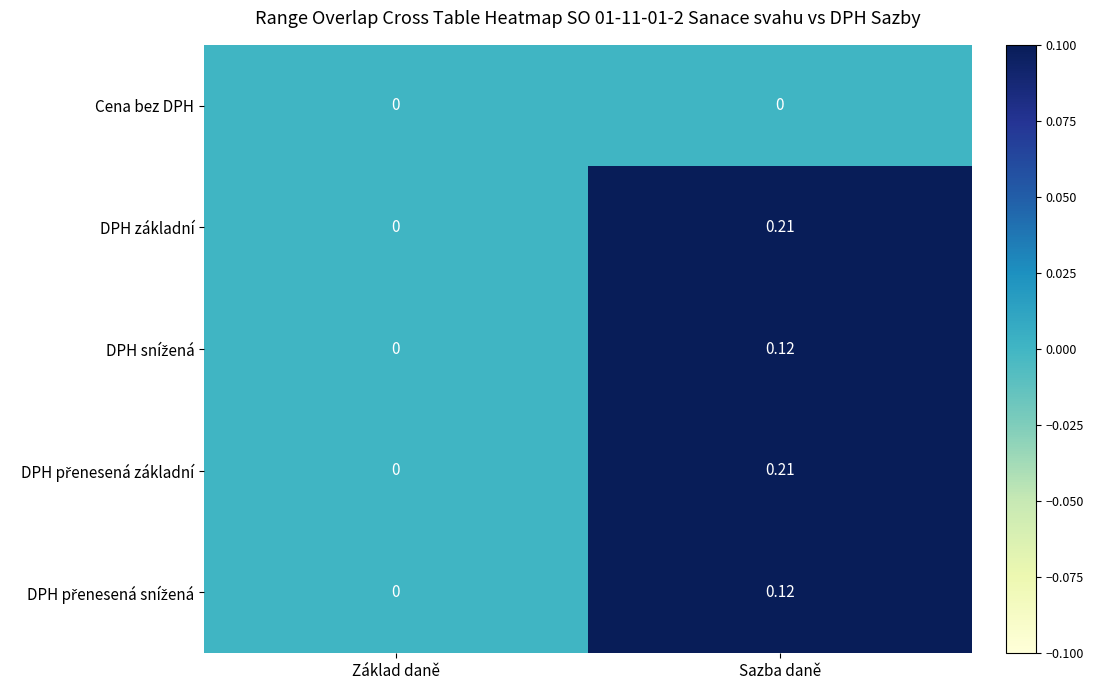

At which category is the sum across all series the highest?

Sazba daně